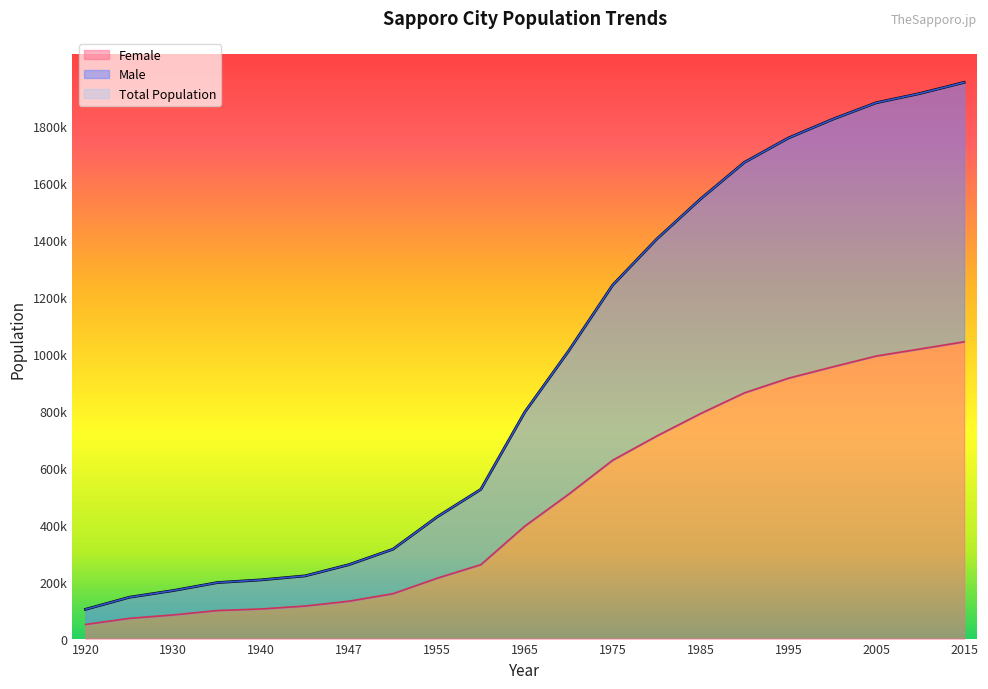

How many values in the Total Population series exceed 794908?

10